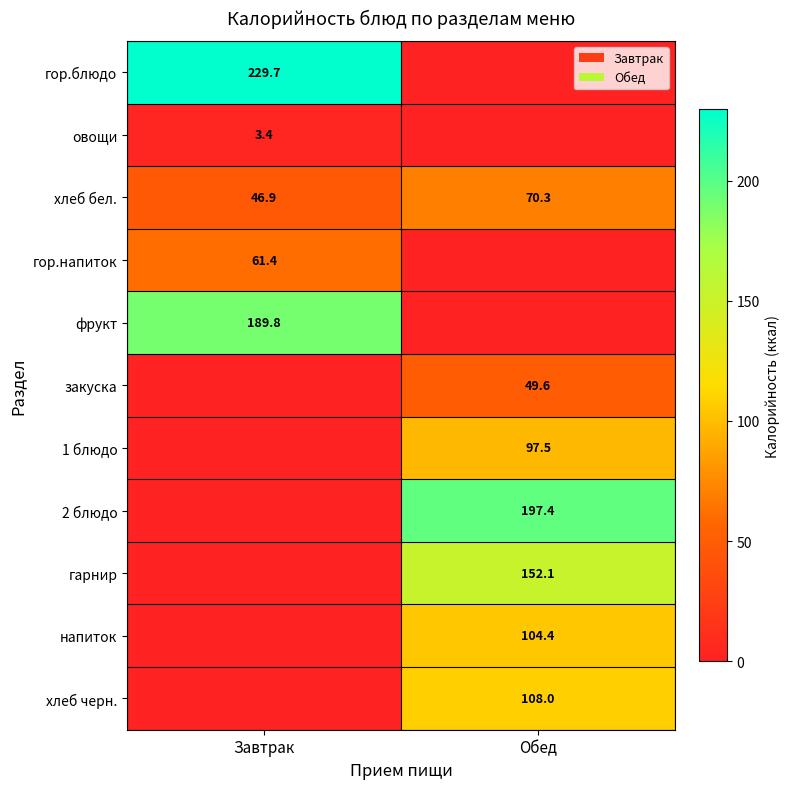

What is the minimum value for хлеб бел.?

46.9